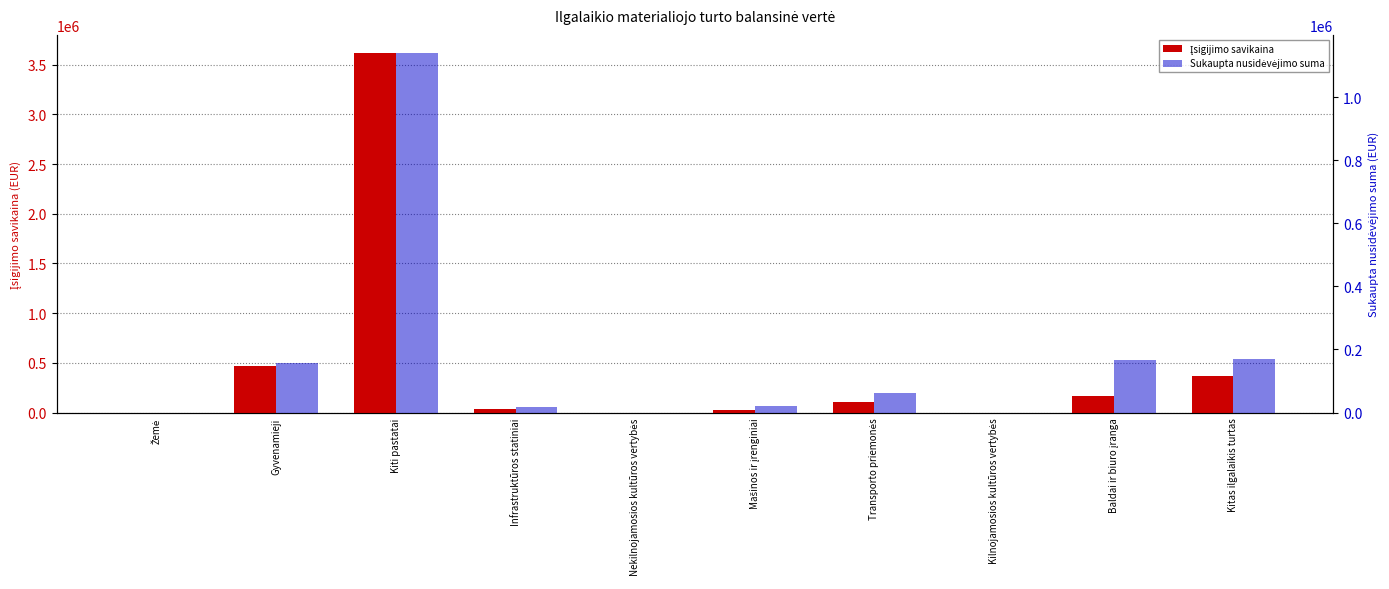

Reading left to right, what are all the values shown in this chart?

Įsigijimo savikaina: 0.0	469802.9	3619525.5	35918.4	0.0	22780.1	104665.0	0.0	169591.8	371688.0
Sukaupta nusidėvėjimo suma: 0.0	157220.2	1140695.0	18939.7	0.0	22223.7	60992.4	0.0	167124.5	170968.8